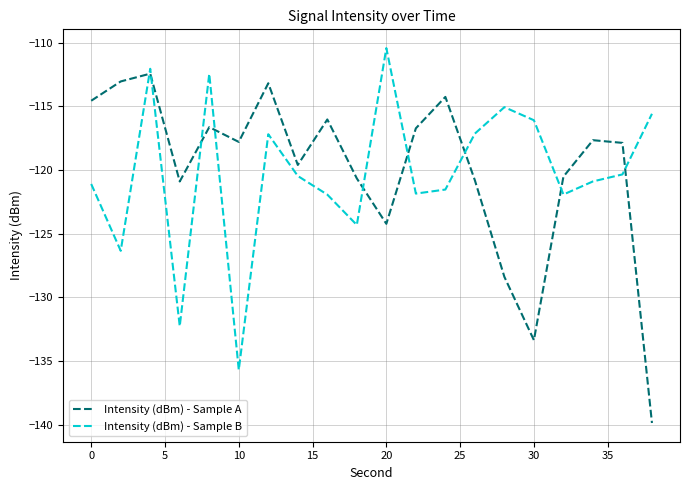

True or false: Intensity (dBm) - Sample A and Intensity (dBm) - Sample B intersect in this chart.

True